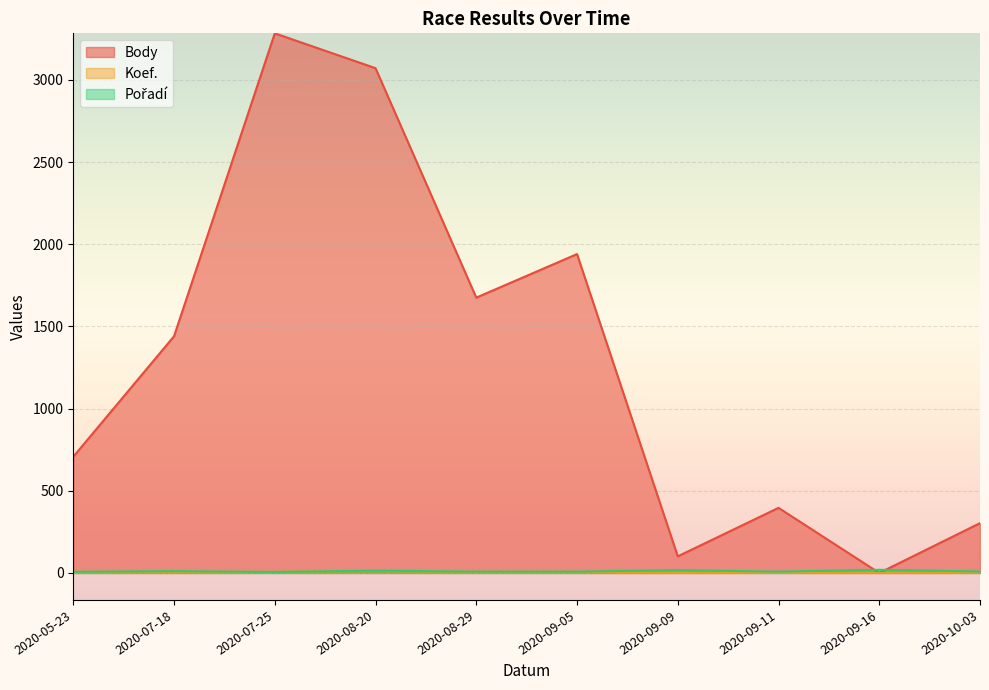

What is the average value of the Body series?

1292